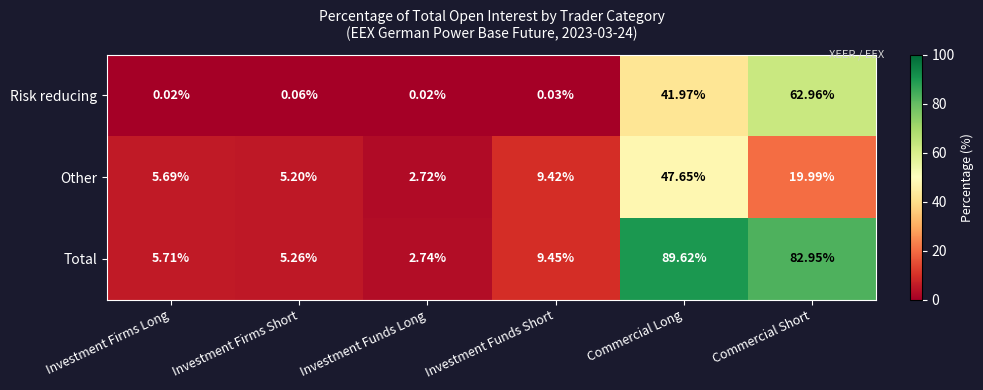

Is the value of Risk reducing at Commercial Long greater than the value of Total at Investment Firms Short?

Yes